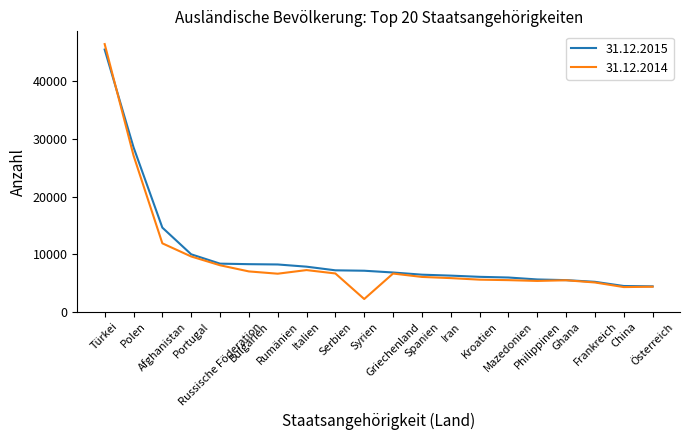

Is the value of 31.12.2014 at Russische Föderation greater than the value of 31.12.2015 at Griechenland?

Yes